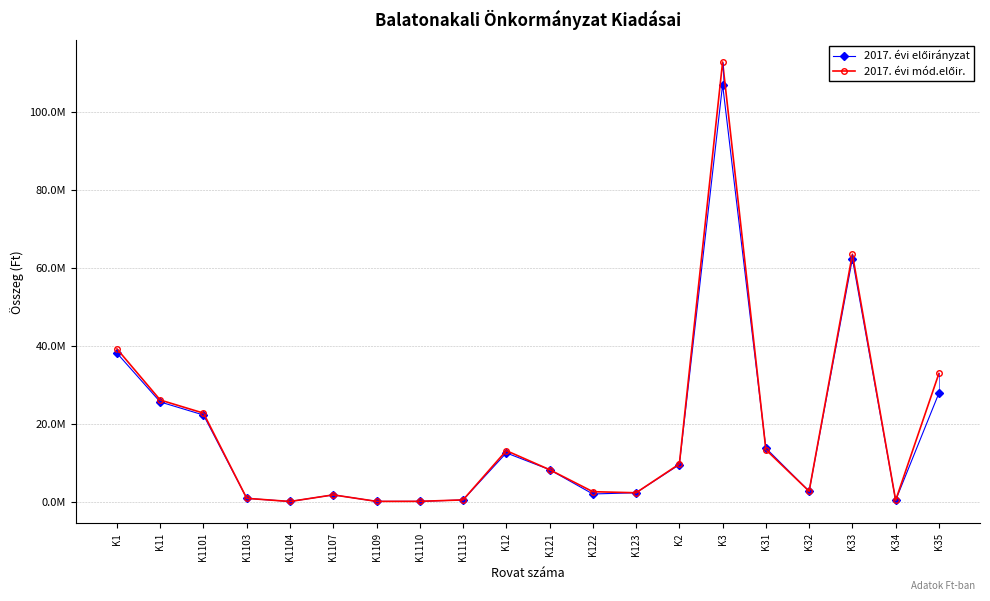

What position from the right is K1103?

17